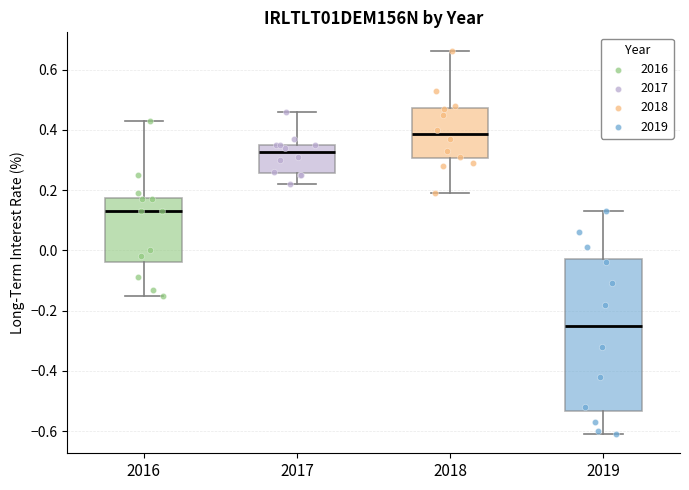

Comparing the boxes themselves (not the whiskers), which one is the tallest?

2019